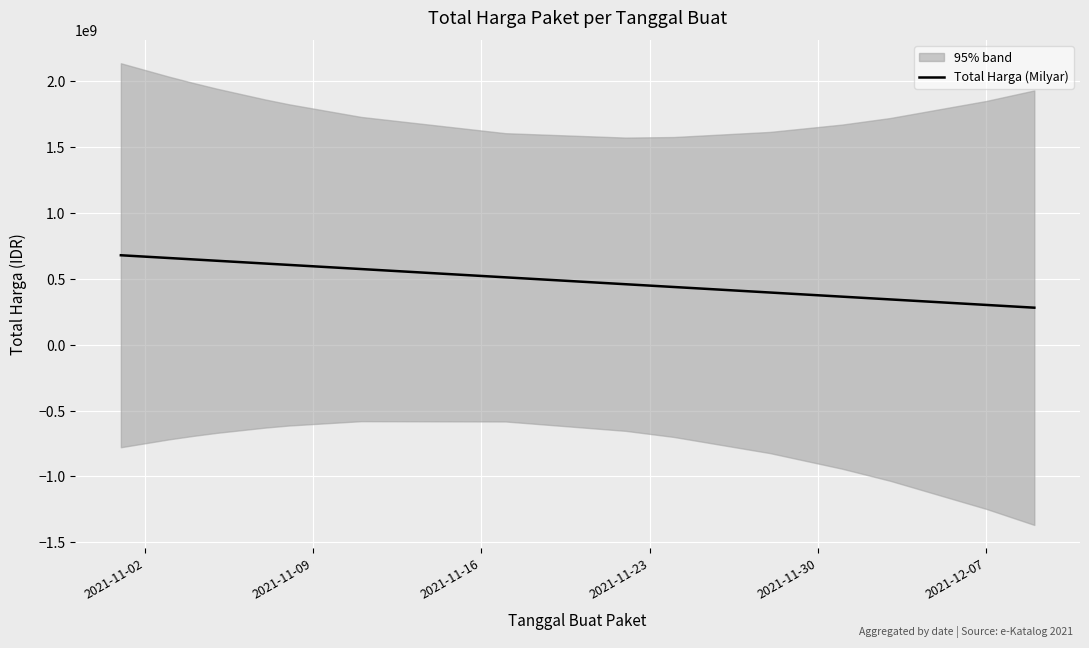

How many values are below 511712233?

7